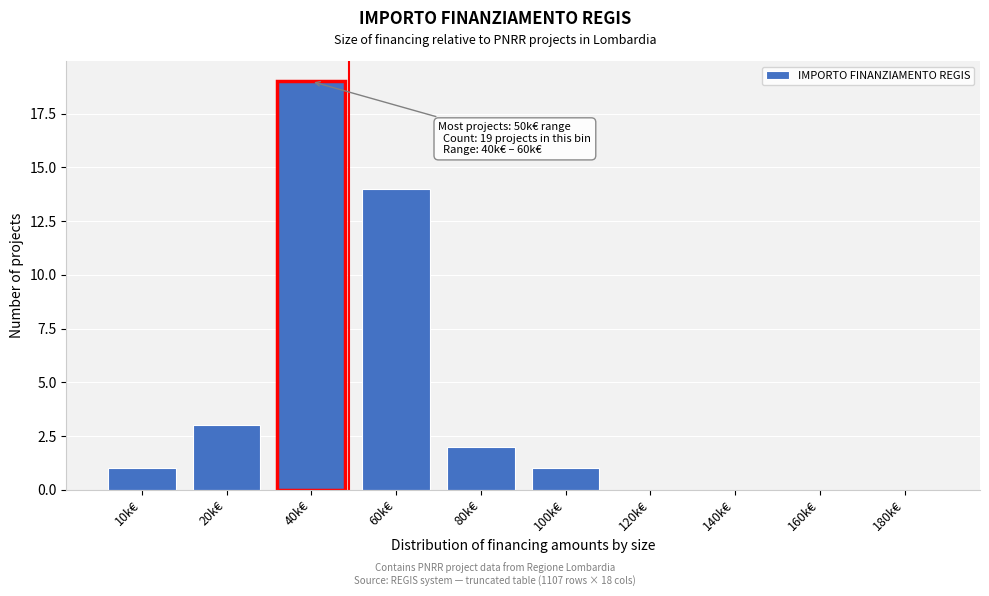

Reading right to left, list all the values displayed in this chart.

180k€=0	160k€=0	140k€=0	120k€=0	100k€=1	80k€=2	60k€=14	40k€=19	20k€=3	10k€=1